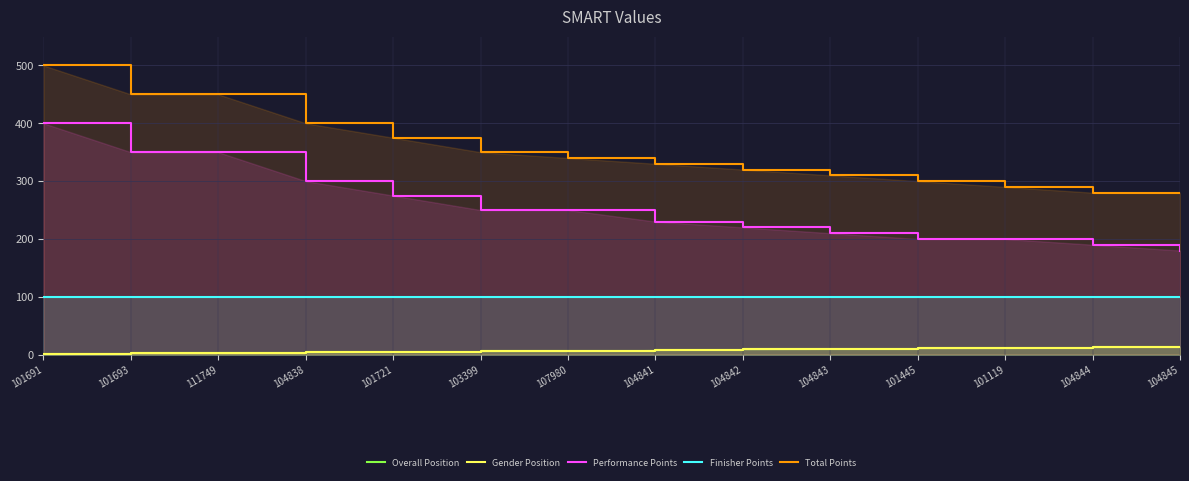

What is the total value across all series at 103399?

712